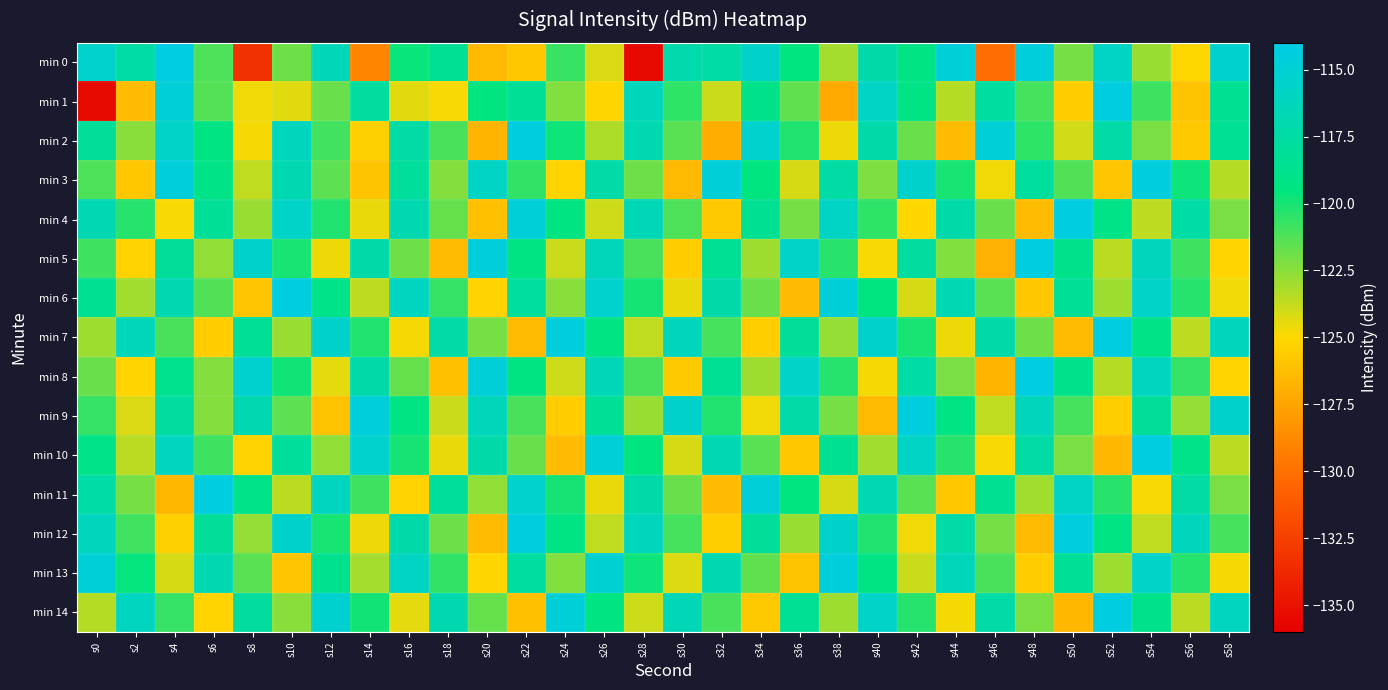

Reading left to right, what are all the values shown in this chart?

min 0: s0=-115.3	s2=-117.5	s4=-114.1	s6=-121.2	s8=-133.3	s10=-121.9	s12=-116.5	s14=-129.0	s16=-119.7	s18=-118.3	s20=-126.5	s22=-125.8	s24=-120.7	s26=-124.2	s28=-135.5	s30=-117.1	s32=-117.5	s34=-115.5	s36=-119.5	s38=-123.0	s40=-117.2	s42=-119.2	s44=-114.7	s46=-130.1	s48=-114.5	s50=-122.0	s52=-115.7	s54=-122.8	s56=-125.1	s58=-115.3
min 1: s0=-135.5	s2=-126.3	s4=-114.9	s6=-121.4	s8=-124.7	s10=-124.3	s12=-121.8	s14=-117.8	s16=-124.3	s18=-124.8	s20=-119.5	s22=-118.2	s24=-122.3	s26=-125.1	s28=-116.4	s30=-120.5	s32=-123.8	s34=-118.9	s36=-121.6	s38=-127.3	s40=-115.8	s42=-119.2	s44=-123.4	s46=-117.7	s48=-121.0	s50=-125.6	s52=-114.3	s54=-120.8	s56=-126.1	s58=-118.5
min 2: s0=-118.1	s2=-122.5	s4=-115.7	s6=-119.3	s8=-124.8	s10=-116.2	s12=-120.9	s14=-125.4	s16=-117.6	s18=-121.1	s20=-126.7	s22=-114.5	s24=-119.8	s26=-123.2	s28=-116.9	s30=-121.4	s32=-127.0	s34=-115.3	s36=-120.2	s38=-124.6	s40=-117.1	s42=-121.8	s44=-126.3	s46=-114.9	s48=-120.5	s50=-124.0	s52=-117.4	s54=-122.1	s56=-125.7	s58=-118.3
min 3: s0=-121.2	s2=-125.8	s4=-114.6	s6=-119.1	s8=-123.7	s10=-116.8	s12=-121.5	s14=-126.0	s16=-118.0	s18=-122.4	s20=-115.9	s22=-120.6	s24=-125.2	s26=-117.3	s28=-121.9	s30=-126.5	s32=-114.8	s34=-119.5	s36=-124.1	s38=-117.6	s40=-122.2	s42=-115.4	s44=-120.1	s46=-124.7	s48=-117.9	s50=-121.3	s52=-125.9	s54=-114.5	s56=-119.8	s58=-123.4
min 4: s0=-116.7	s2=-120.3	s4=-124.9	s6=-118.2	s8=-122.8	s10=-115.6	s12=-120.2	s14=-124.5	s16=-117.0	s18=-121.7	s20=-126.2	s22=-114.7	s24=-119.4	s26=-123.9	s28=-116.5	s30=-121.2	s32=-125.7	s34=-118.4	s36=-122.0	s38=-115.8	s40=-120.5	s42=-125.1	s44=-117.2	s46=-121.8	s48=-126.4	s50=-114.4	s52=-119.1	s54=-123.6	s56=-117.5	s58=-122.1
min 5: s0=-120.8	s2=-125.3	s4=-118.1	s6=-122.6	s8=-115.5	s10=-120.1	s12=-124.6	s14=-117.2	s16=-121.9	s18=-126.4	s20=-114.6	s22=-119.3	s24=-123.8	s26=-116.4	s28=-121.1	s30=-125.6	s32=-118.3	s34=-122.9	s36=-115.7	s38=-120.4	s40=-124.9	s42=-117.8	s44=-122.3	s46=-126.9	s48=-114.3	s50=-118.9	s52=-123.5	s54=-116.2	s56=-120.8	s58=-125.2
min 6: s0=-118.5	s2=-123.0	s4=-116.8	s6=-121.3	s8=-125.9	s10=-114.4	s12=-119.0	s14=-123.6	s16=-116.1	s18=-120.7	s20=-125.3	s22=-117.9	s24=-122.5	s26=-115.3	s28=-120.0	s30=-124.5	s32=-117.1	s34=-121.8	s36=-126.3	s38=-114.8	s40=-119.5	s42=-124.1	s44=-116.7	s46=-121.4	s48=-125.8	s50=-118.2	s52=-122.9	s54=-115.6	s56=-120.3	s58=-124.7
min 7: s0=-122.9	s2=-116.4	s4=-121.1	s6=-125.6	s8=-118.2	s10=-122.8	s12=-115.5	s14=-120.2	s16=-124.8	s18=-117.4	s20=-122.0	s22=-126.5	s24=-114.5	s26=-119.2	s28=-123.7	s30=-116.3	s32=-121.0	s34=-125.5	s36=-118.1	s38=-122.7	s40=-115.4	s42=-120.1	s44=-124.6	s46=-117.2	s48=-121.9	s50=-126.4	s52=-114.4	s54=-119.1	s56=-123.6	s58=-116.2
min 8: s0=-121.8	s2=-125.2	s4=-118.8	s6=-122.4	s8=-115.2	s10=-119.9	s12=-124.4	s14=-117.1	s16=-121.7	s18=-126.2	s20=-114.7	s22=-119.4	s24=-123.9	s26=-116.5	s28=-121.1	s30=-125.7	s32=-118.3	s34=-122.9	s36=-115.6	s38=-120.3	s40=-124.8	s42=-117.5	s44=-122.1	s46=-126.7	s48=-114.2	s50=-118.9	s52=-123.4	s54=-116.1	s56=-120.7	s58=-125.2
min 9: s0=-120.7	s2=-124.2	s4=-117.8	s6=-122.4	s8=-116.9	s10=-121.5	s12=-126.1	s14=-114.6	s16=-119.3	s18=-123.8	s20=-116.4	s22=-121.1	s24=-125.6	s26=-118.2	s28=-122.8	s30=-115.5	s32=-120.2	s34=-124.7	s36=-117.3	s38=-122.0	s40=-126.5	s42=-114.5	s44=-119.2	s46=-123.7	s48=-116.3	s50=-121.0	s52=-125.5	s54=-118.1	s56=-122.7	s58=-115.4
min 10: s0=-119.0	s2=-123.5	s4=-116.1	s6=-120.8	s8=-125.3	s10=-118.0	s12=-122.6	s14=-115.3	s16=-120.0	s18=-124.5	s20=-117.1	s22=-121.8	s24=-126.3	s26=-114.8	s28=-119.5	s30=-124.1	s32=-116.7	s34=-121.4	s36=-125.8	s38=-118.4	s40=-123.0	s42=-115.8	s44=-120.4	s46=-124.9	s48=-117.6	s50=-122.1	s52=-126.6	s54=-114.3	s56=-119.0	s58=-123.5
min 11: s0=-117.5	s2=-122.0	s4=-126.6	s6=-114.3	s8=-119.0	s10=-123.5	s12=-116.1	s14=-120.8	s16=-125.3	s18=-118.0	s20=-122.6	s22=-115.3	s24=-120.0	s26=-124.5	s28=-117.1	s30=-121.8	s32=-126.3	s34=-114.8	s36=-119.5	s38=-124.1	s40=-116.7	s42=-121.4	s44=-125.8	s46=-118.4	s48=-123.0	s50=-115.8	s52=-120.4	s54=-124.9	s56=-117.6	s58=-122.1
min 12: s0=-116.2	s2=-120.9	s4=-125.4	s6=-118.1	s8=-122.7	s10=-115.4	s12=-120.1	s14=-124.6	s16=-117.2	s18=-121.9	s20=-126.4	s22=-114.5	s24=-119.2	s26=-123.7	s28=-116.3	s30=-121.0	s32=-125.5	s34=-118.1	s36=-122.8	s38=-115.5	s40=-120.2	s42=-124.7	s44=-117.3	s46=-122.0	s48=-126.5	s50=-114.5	s52=-119.2	s54=-123.7	s56=-116.3	s58=-121.0
min 13: s0=-114.9	s2=-119.6	s4=-124.1	s6=-116.8	s8=-121.4	s10=-125.9	s12=-118.6	s14=-123.1	s16=-115.9	s18=-120.6	s20=-125.1	s22=-117.7	s24=-122.3	s26=-115.1	s28=-119.8	s30=-124.3	s32=-116.9	s34=-121.6	s36=-126.1	s38=-114.6	s40=-119.3	s42=-123.8	s44=-116.4	s46=-121.1	s48=-125.6	s50=-118.2	s52=-122.9	s54=-115.6	s56=-120.3	s58=-124.8
min 14: s0=-123.4	s2=-116.0	s4=-120.7	s6=-125.2	s8=-117.8	s10=-122.5	s12=-115.2	s14=-119.9	s16=-124.4	s18=-117.0	s20=-121.7	s22=-126.2	s24=-114.7	s26=-119.4	s28=-123.9	s30=-116.5	s32=-121.1	s34=-125.7	s36=-118.3	s38=-122.9	s40=-115.6	s42=-120.3	s44=-124.8	s46=-117.4	s48=-122.1	s50=-126.6	s52=-114.3	s54=-118.9	s56=-123.5	s58=-116.1